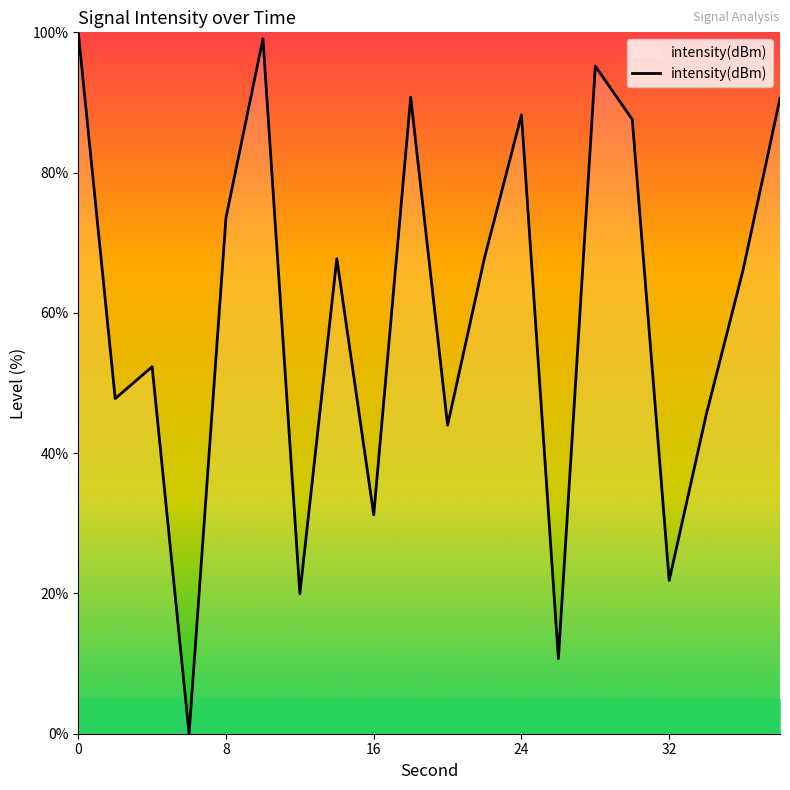

What is the greatest value displayed?

100.0